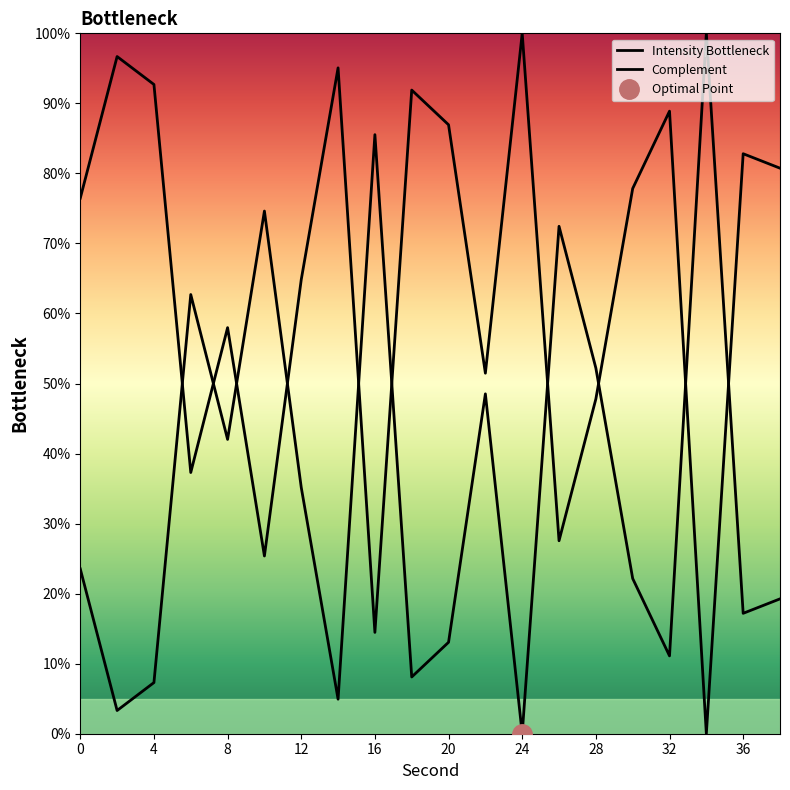

What is the maximum value for Complement?

100.0